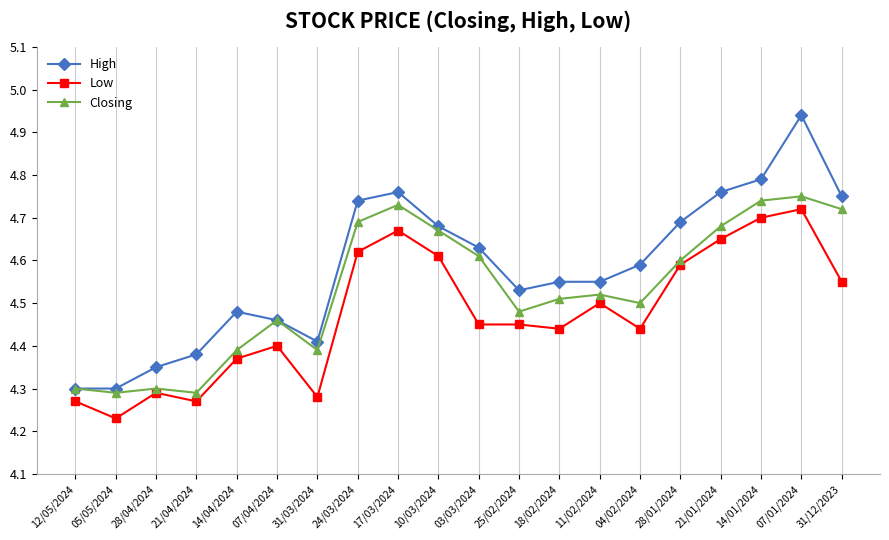

What is the difference between the maximum and minimum values in the High series?

0.6